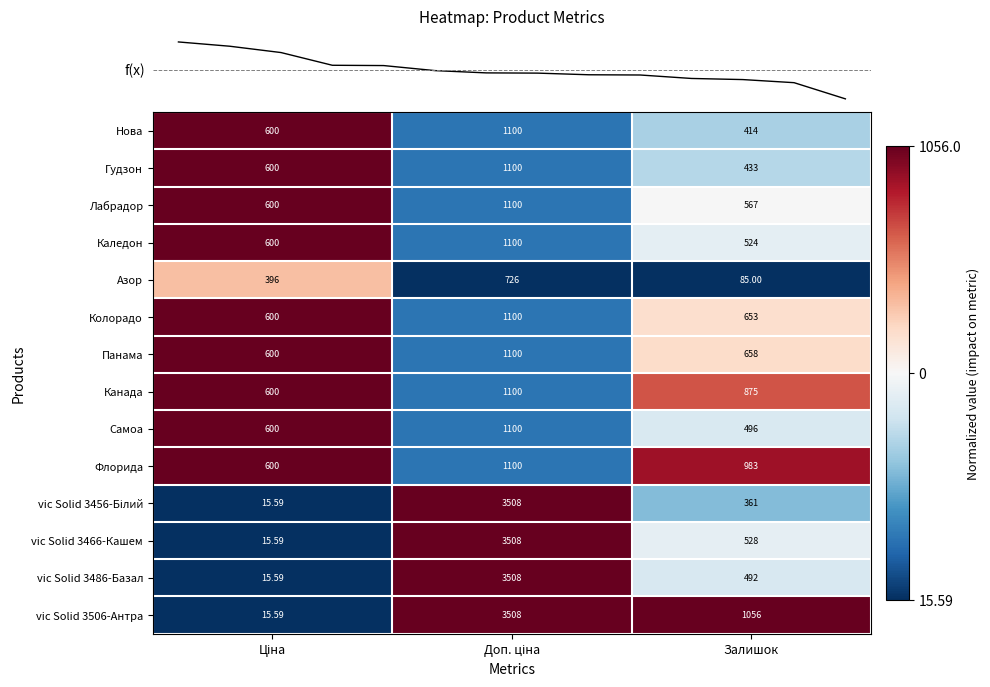

Which category has the lowest value in the Гудзон series?

Залишок